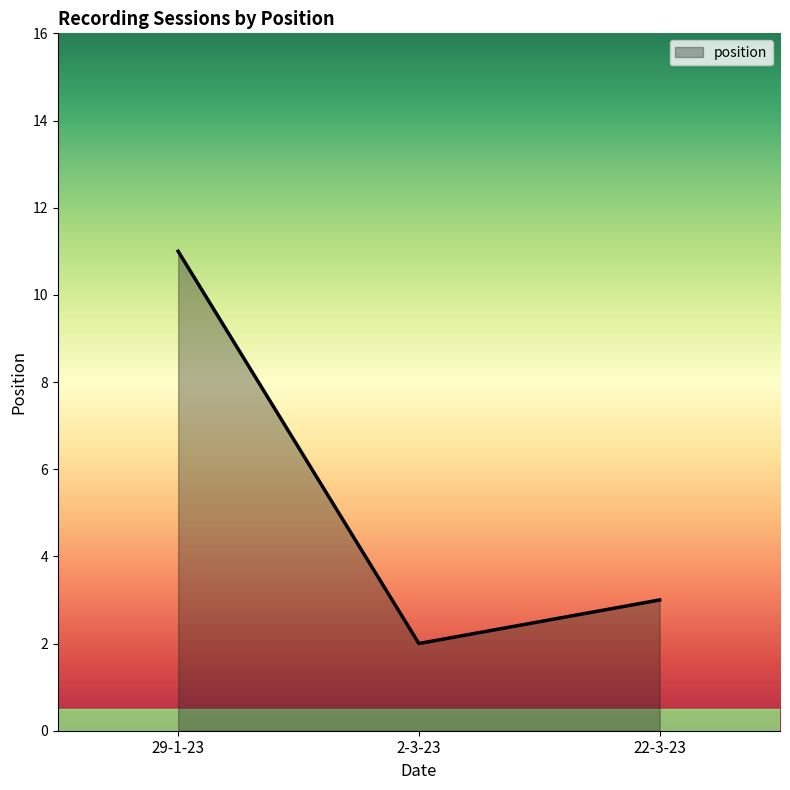

Count the values in the range 2 to 11.

3